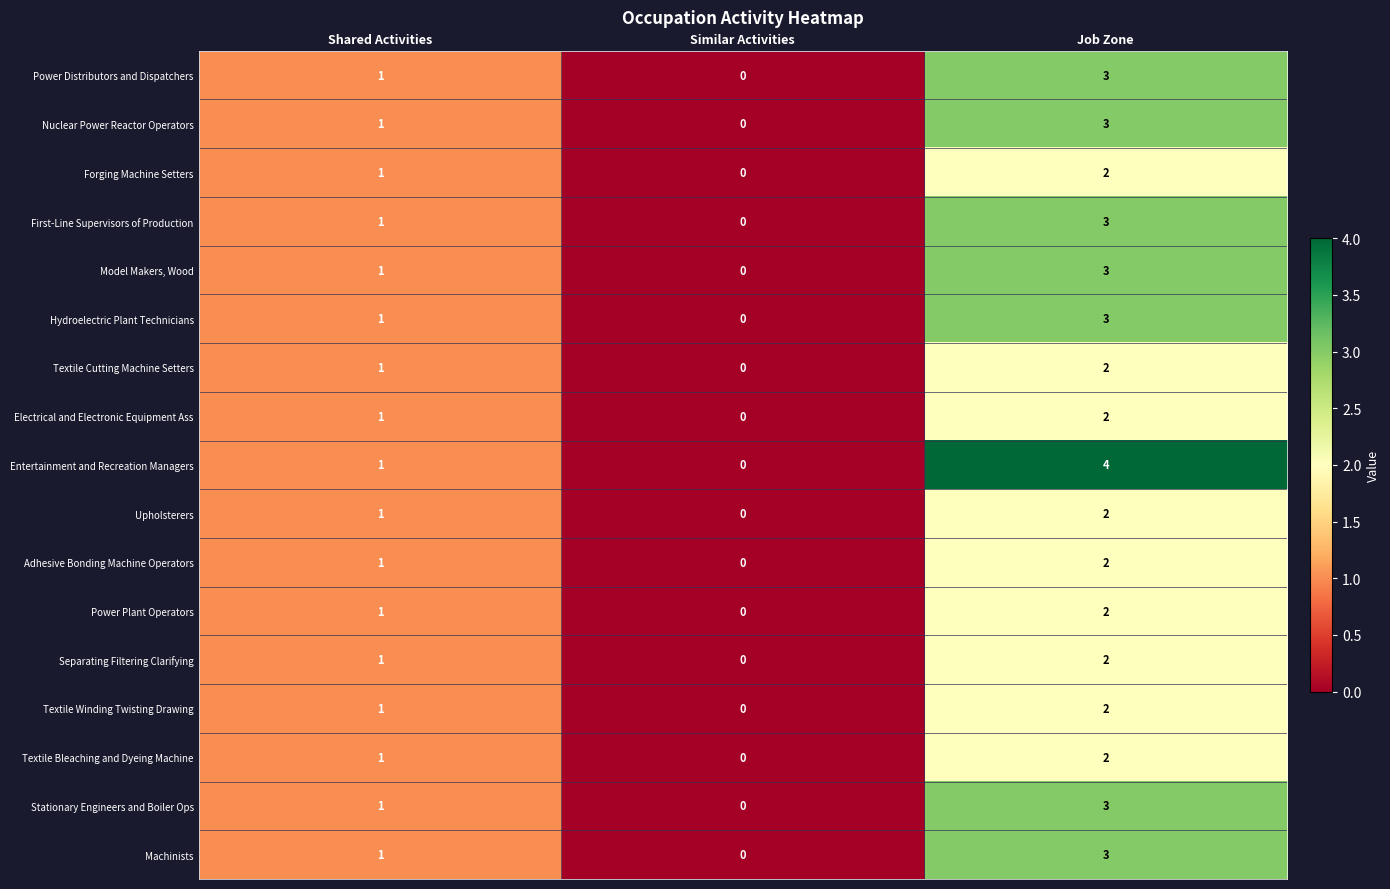

List the labels in order of Electrical and Electronic Equipment Ass value, smallest first.

Similar Activities, Shared Activities, Job Zone